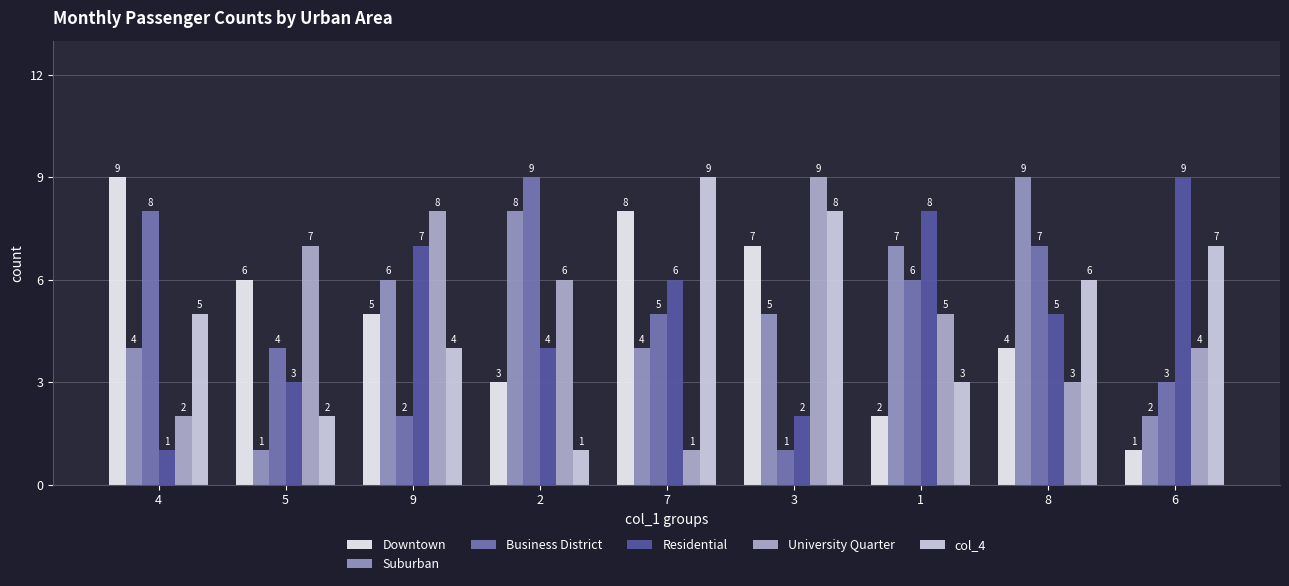

Rank the categories by Suburban value from lowest to highest.

5, 6, 4, 7, 3, 9, 1, 2, 8